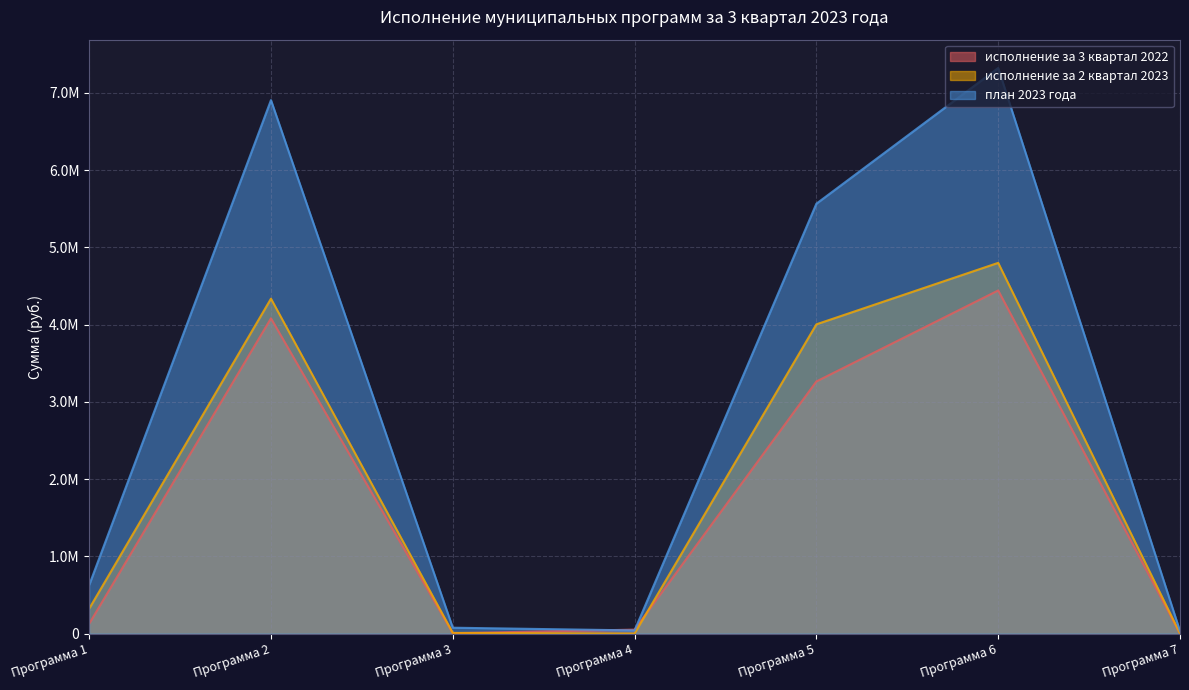

What is the difference between the highest and lowest values at Программа 7?

30000.0